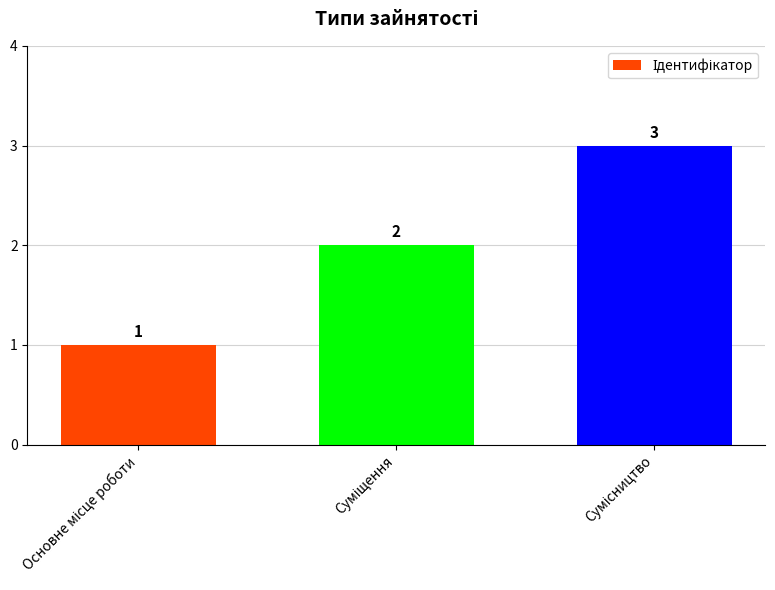

What is the greatest value displayed?

3